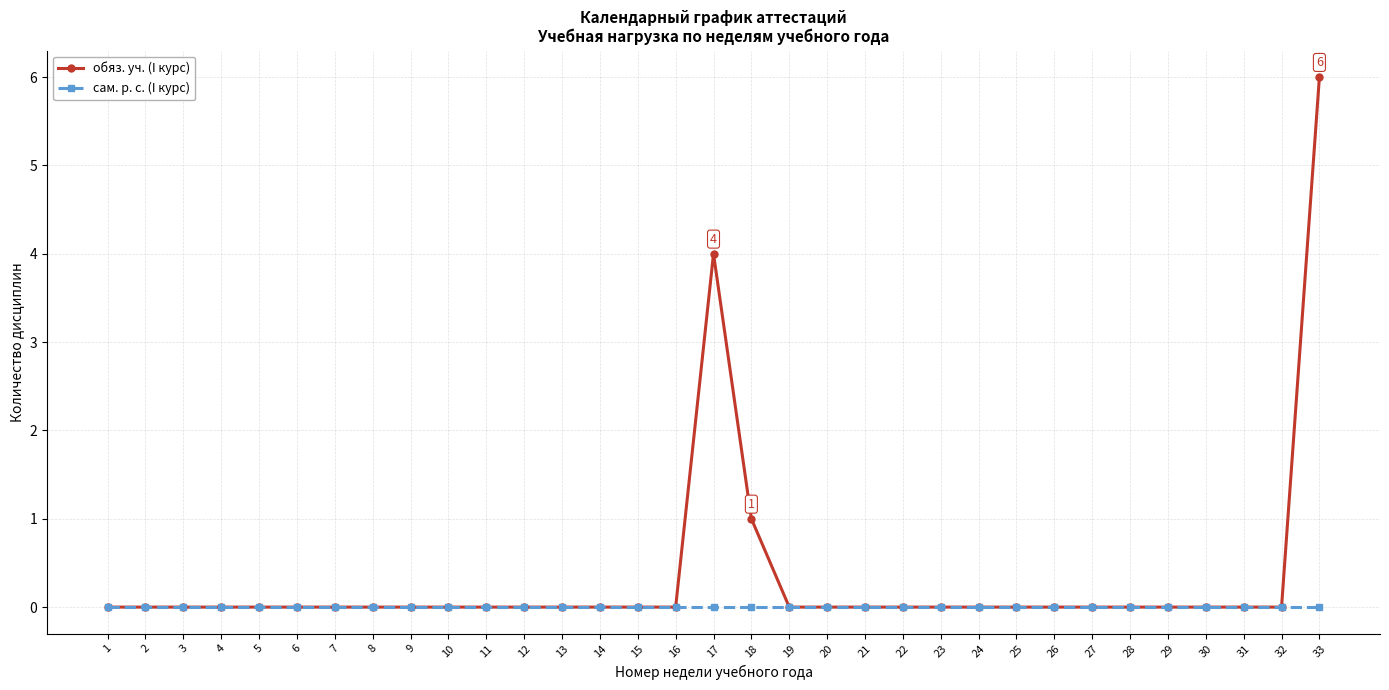

List the series in order of their peak value, highest first.

обяз. уч. (I курс), сам. р. с. (I курс)